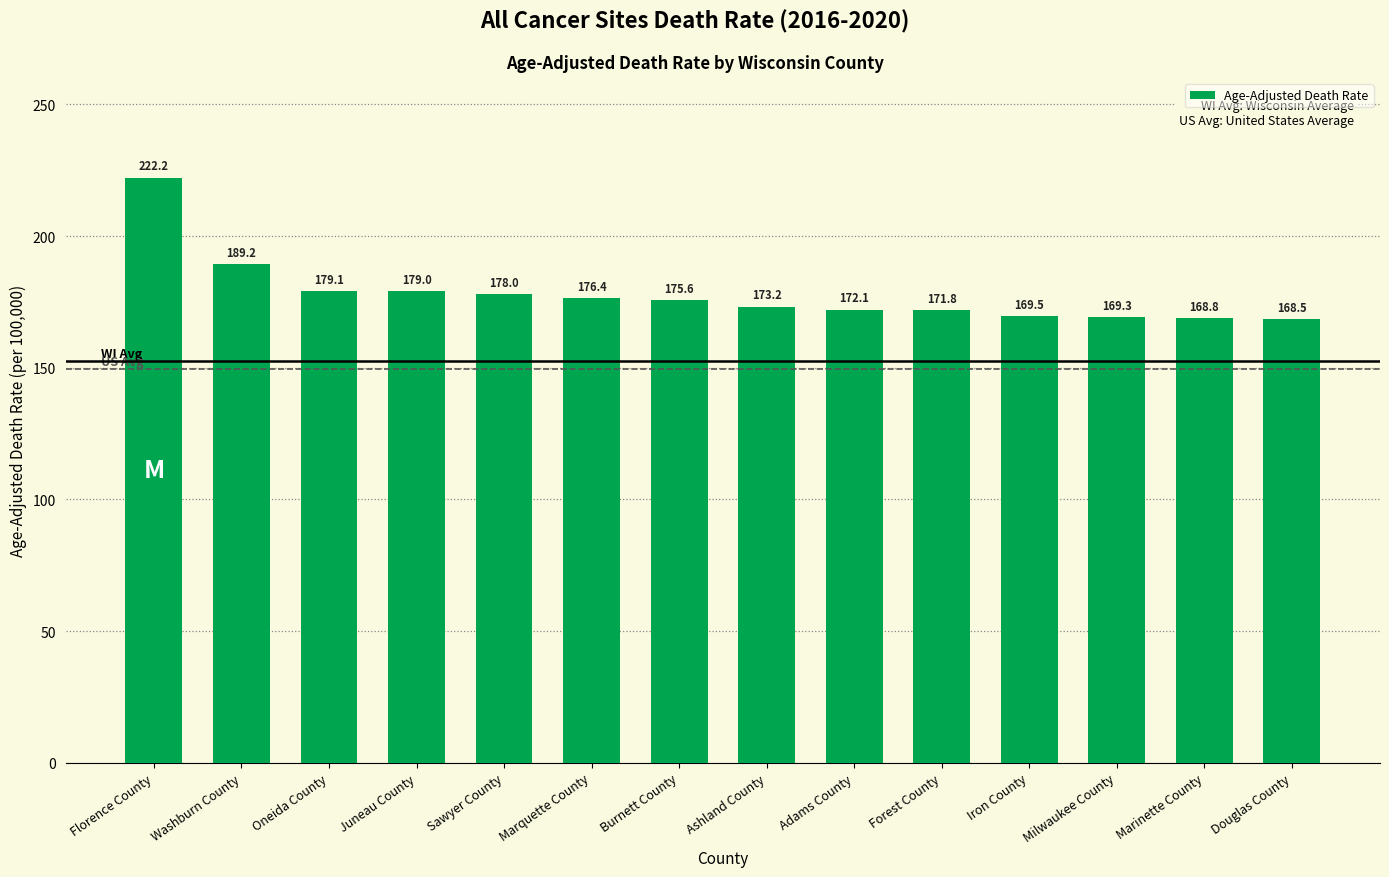

What is the value of the 14th bar from the left?

168.5